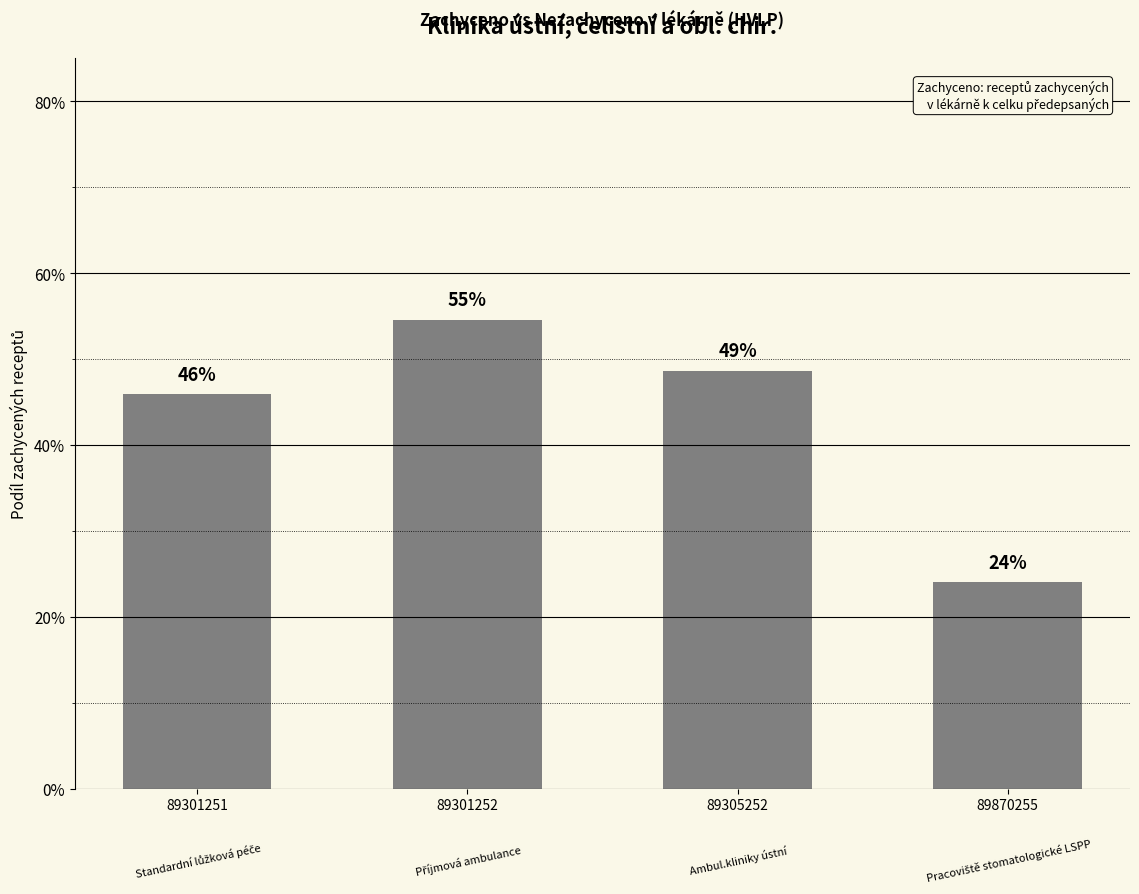

The value at 89301251 is 0.5. True or false?

True